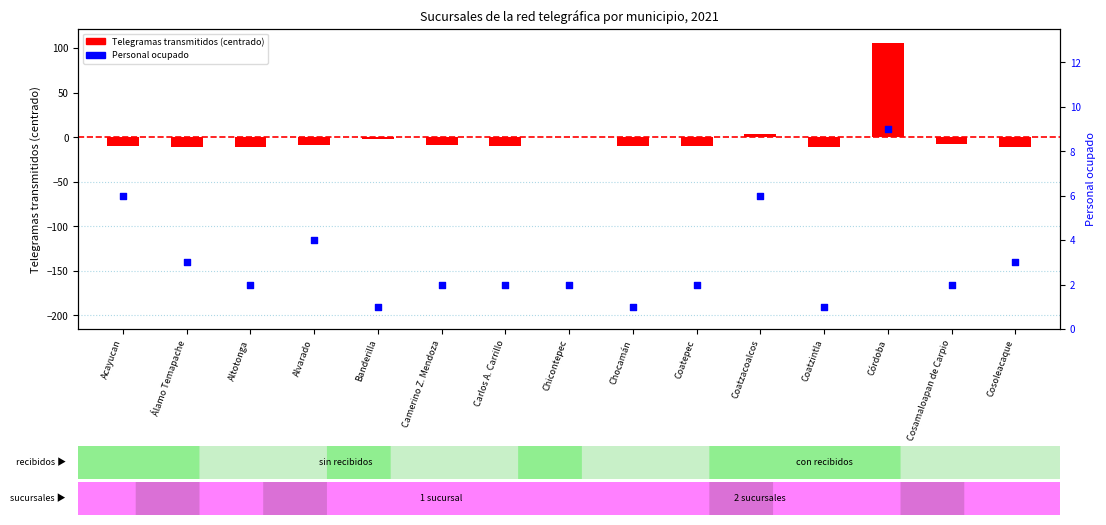

At which category is the sum across all series the highest?

Córdoba